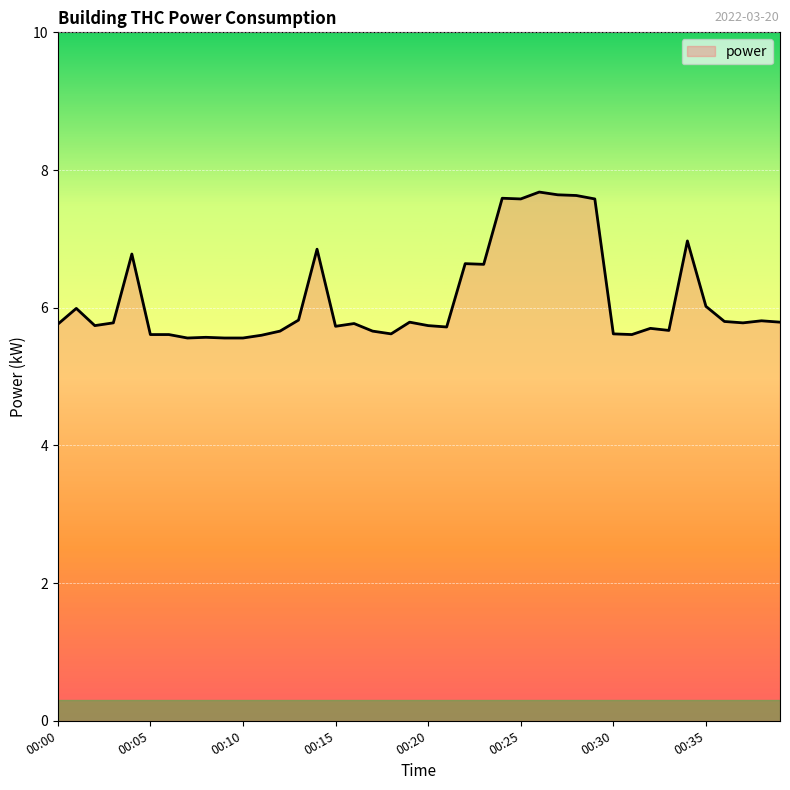

What is the difference between the maximum and minimum values?

2.1